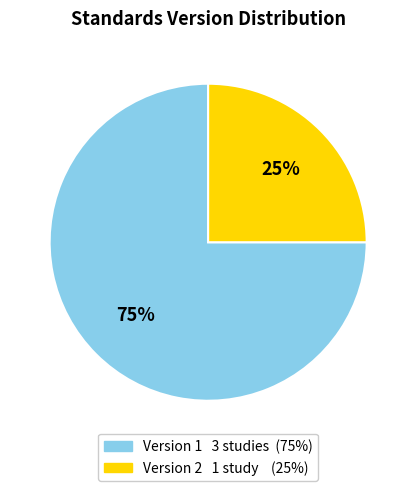

To the nearest percent, what is the average slice percentage?

50%